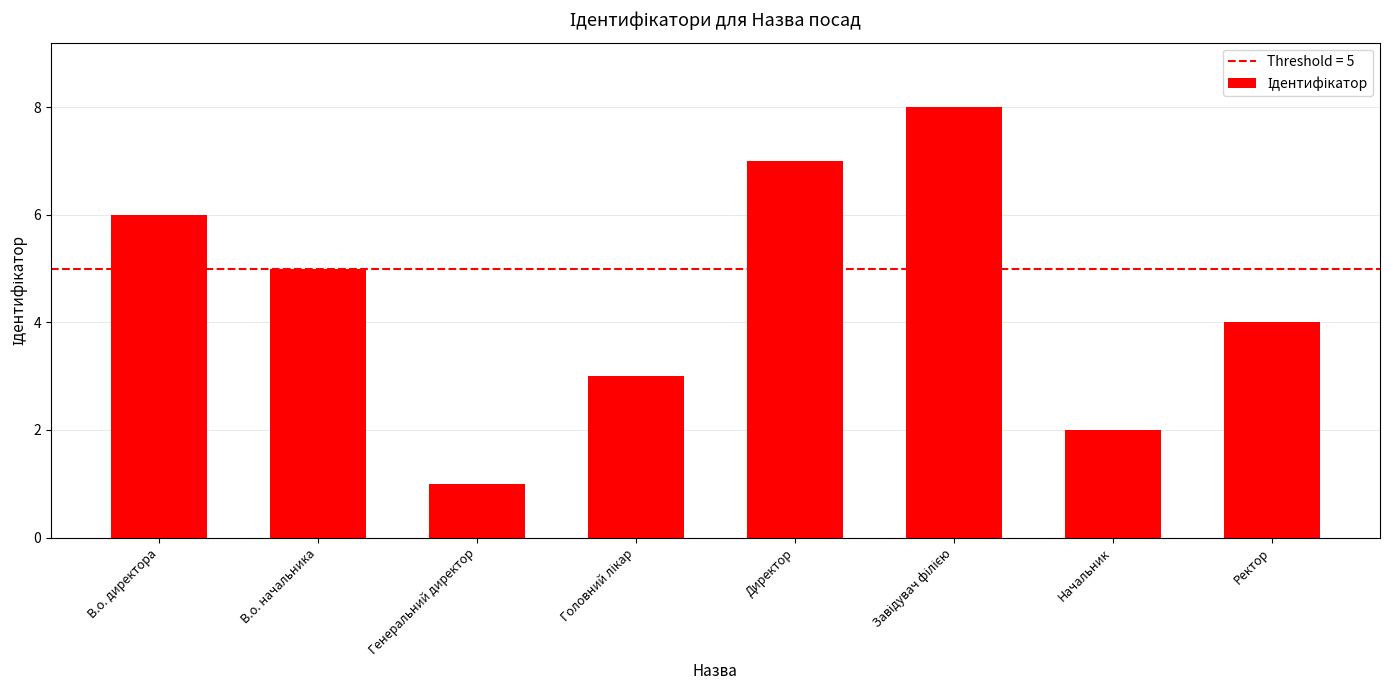

The value at В.о. директора is 2. True or false?

False